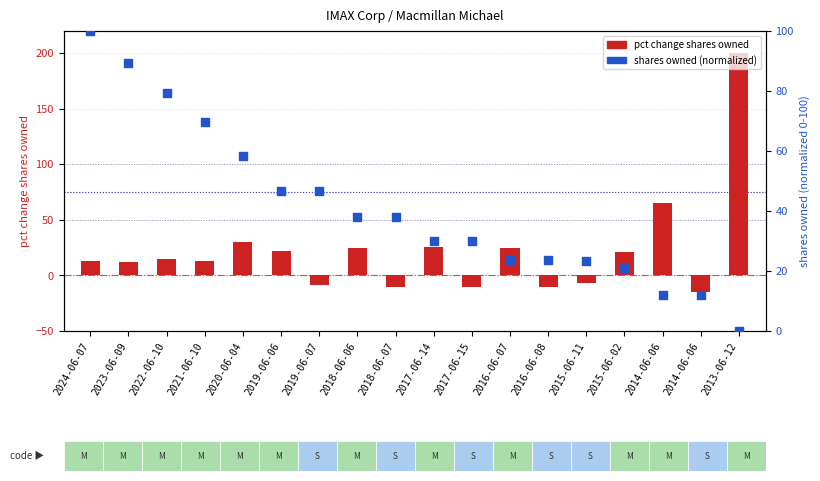

At which category is the sum across all series the highest?

2013-06-12